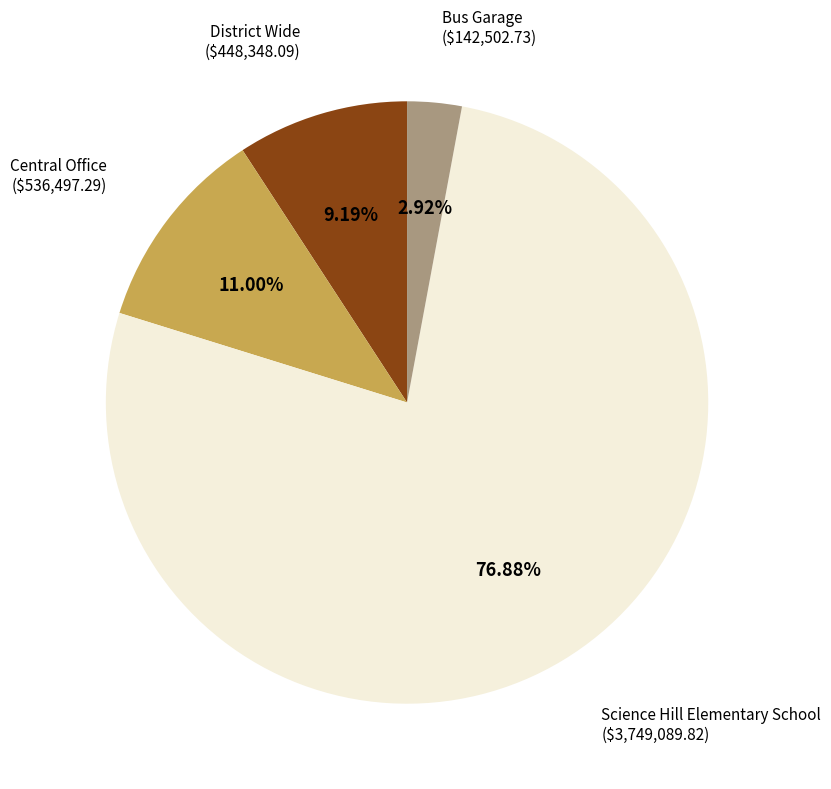

To the nearest percent, what is the combined percentage of Bus Garage and Central Office?

14%